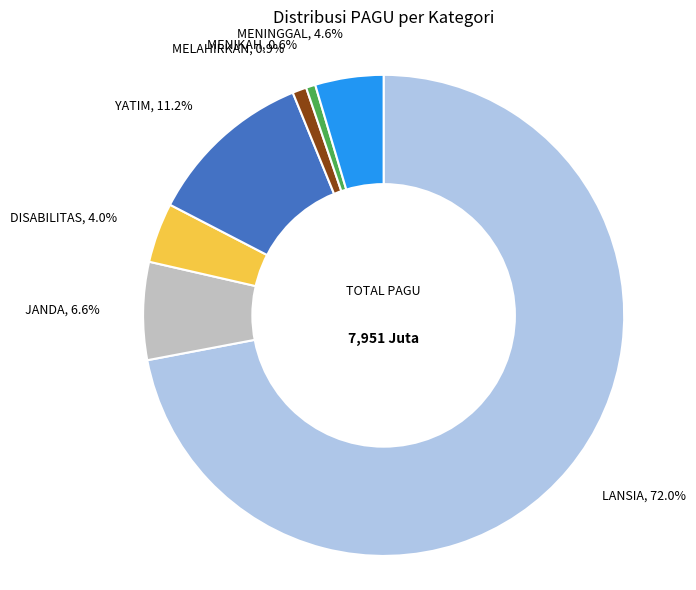

Combined, do DISABILITAS and MELAHIRKAN account for over 50%?

No